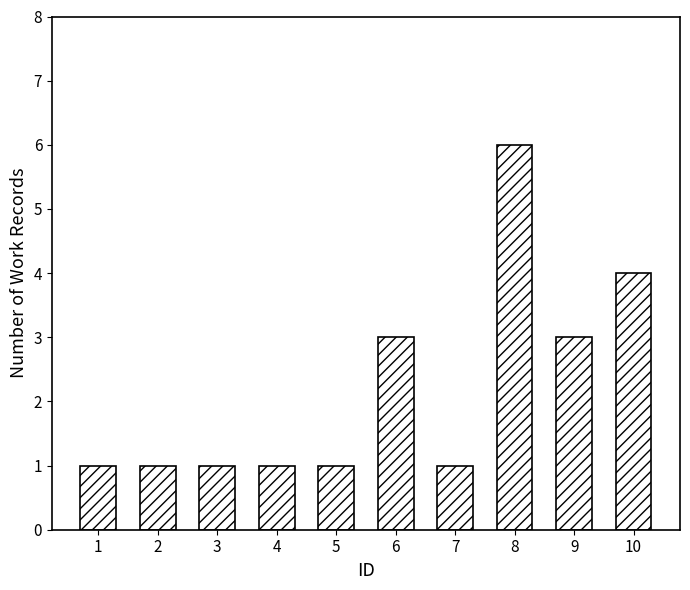

True or false: the data shows 4 at 10.

True